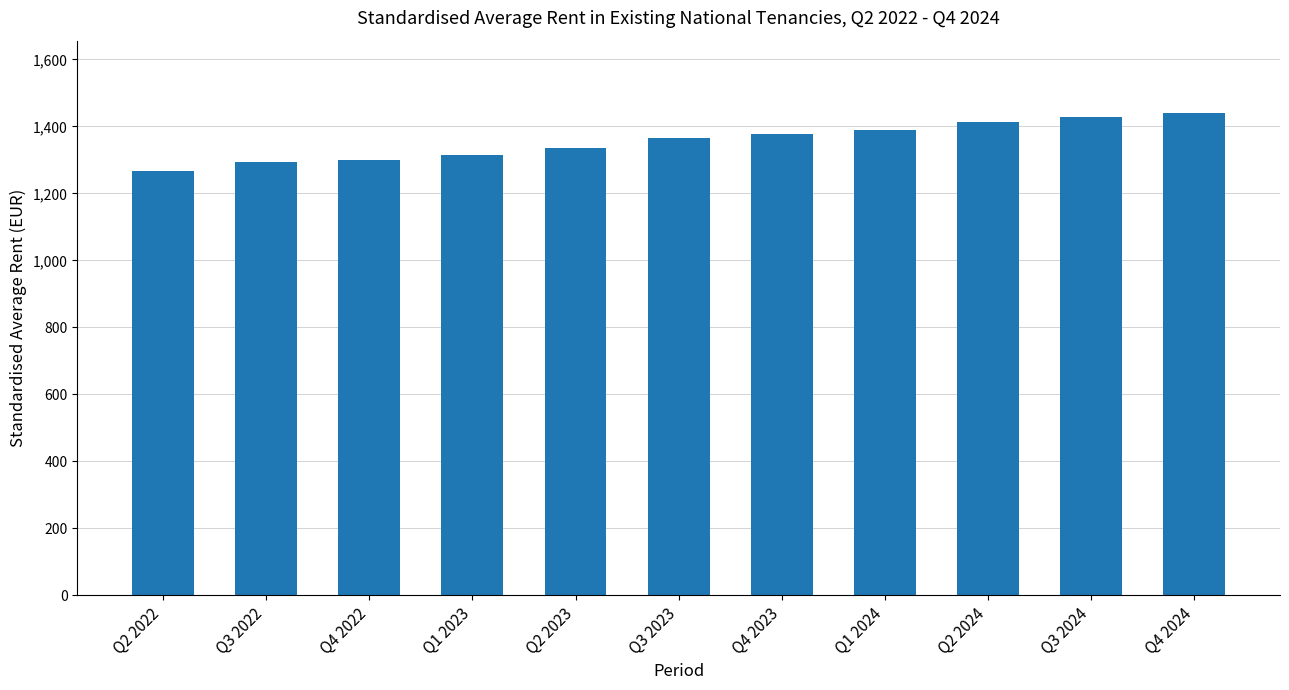

What is the sum of all values?

14921.0